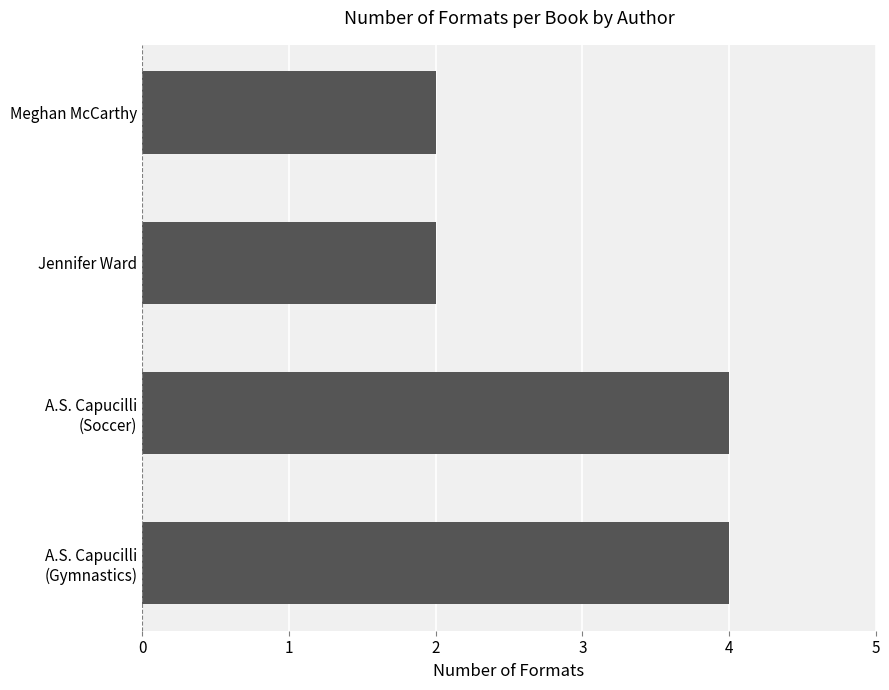

What is the difference between the second highest and second lowest values?

2